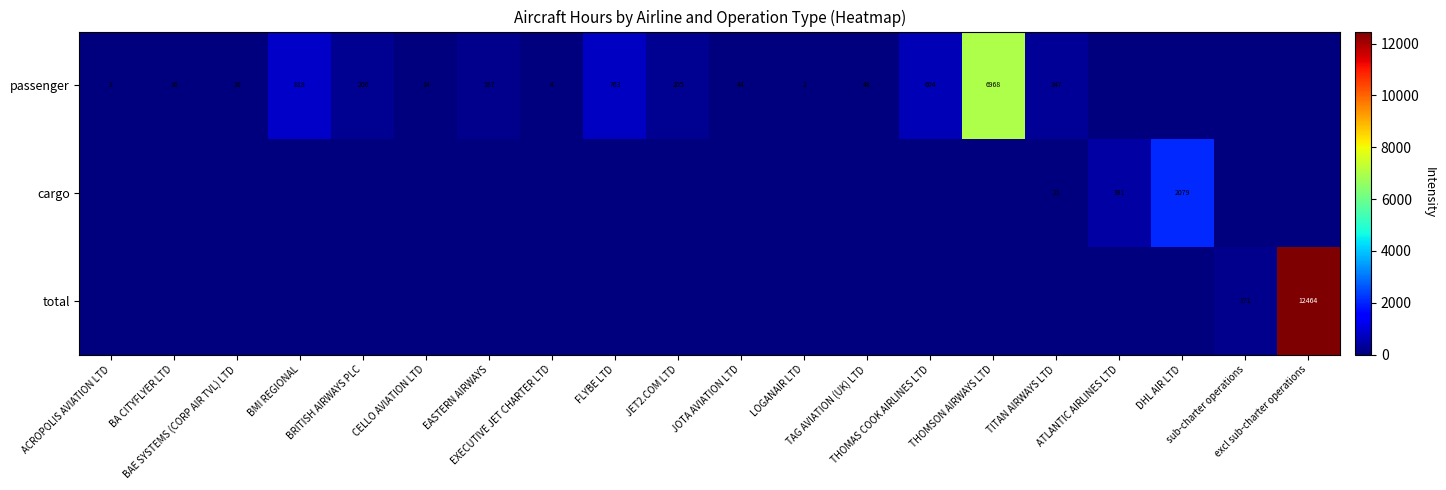

What is the greatest value displayed?

12464.0